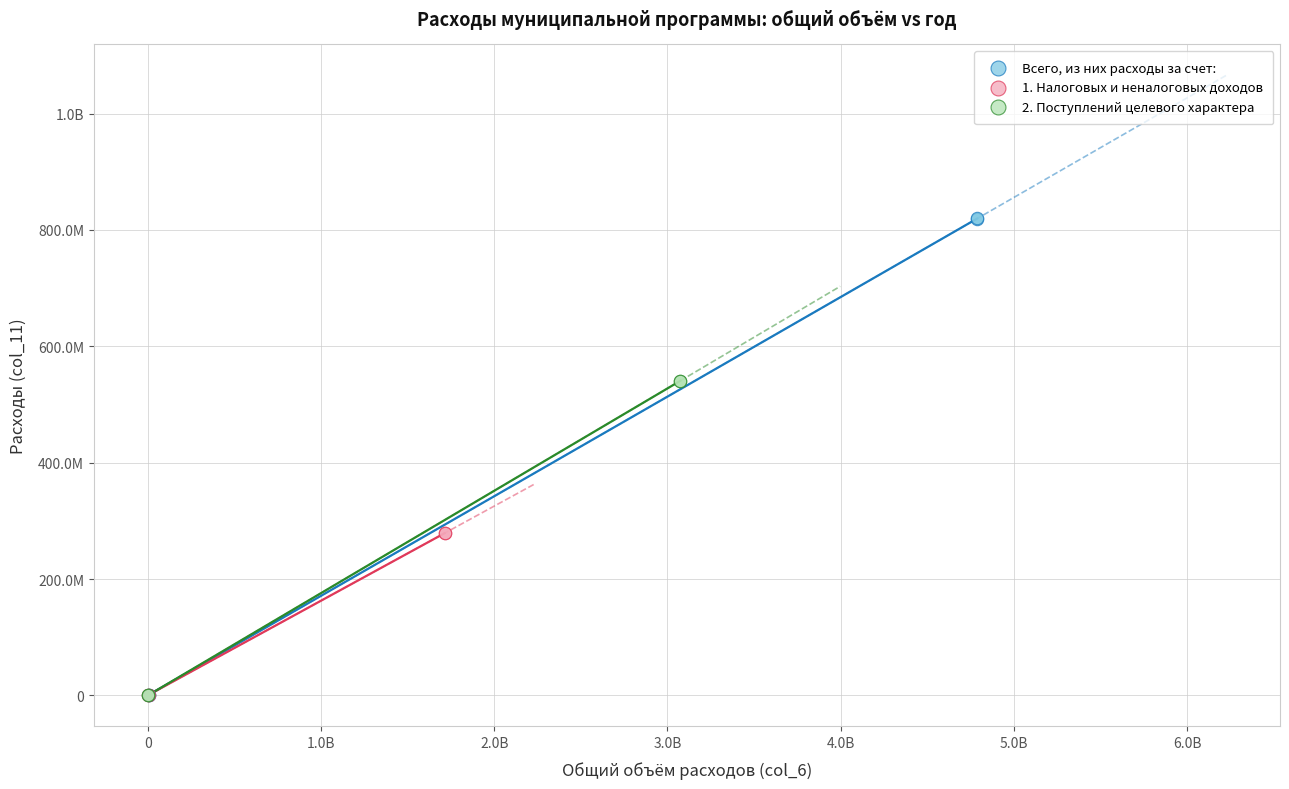

What are all the series names shown in the legend?

Всего, из них расходы за счет:, 1. Налоговых и неналоговых доходов, 2. Поступлений целевого характера